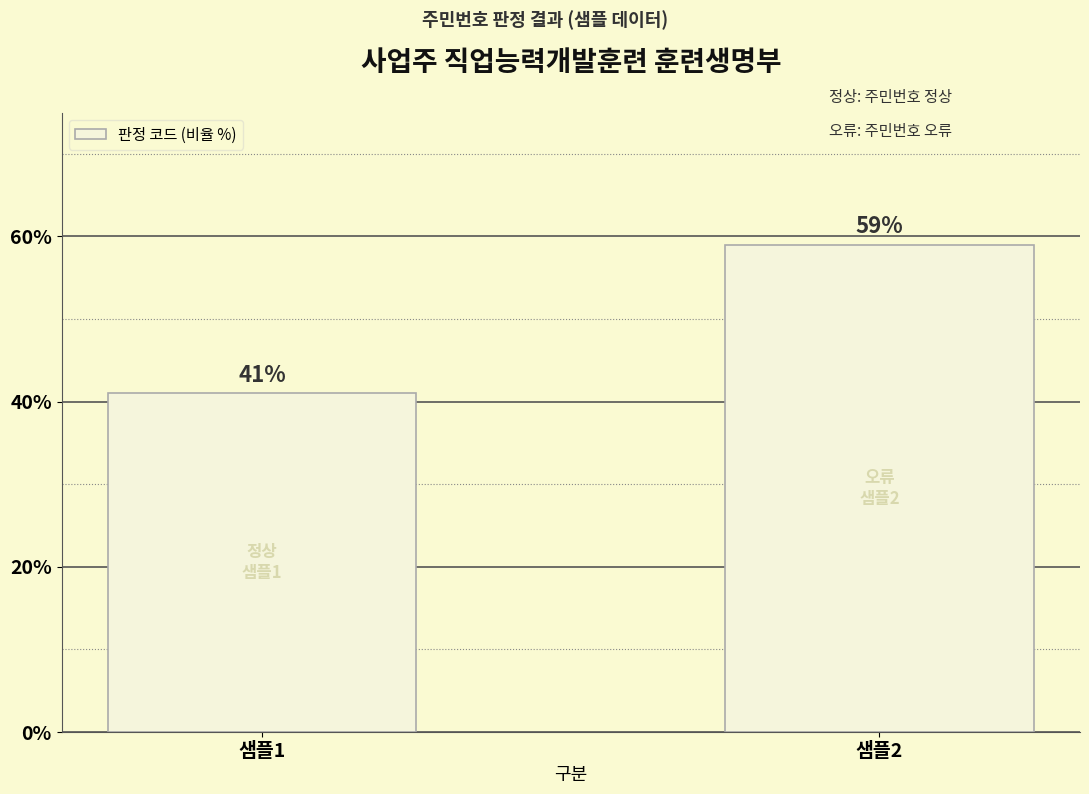

How many data points does each series have?

2